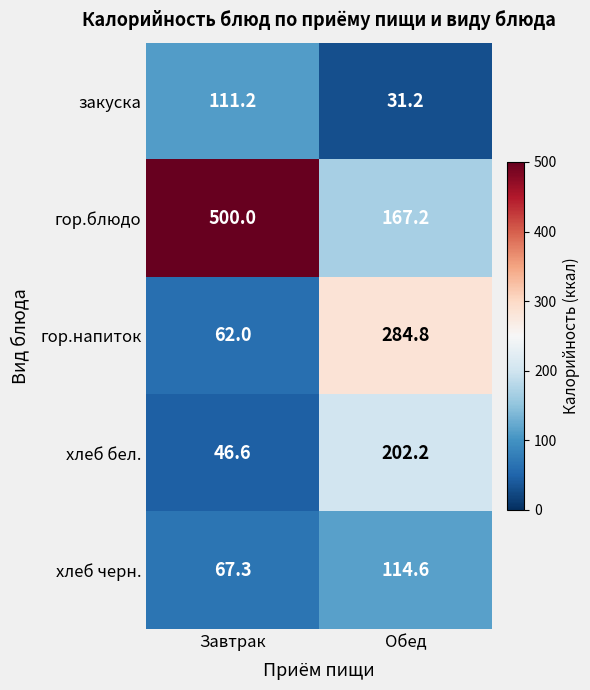

Reading left to right, transcribe all the data shown in this chart.

закуска: 111.2	31.2
гор.блюдо: 500.0	167.2
гор.напиток: 62.0	284.8
хлеб бел.: 46.6	202.2
хлеб черн.: 67.3	114.6